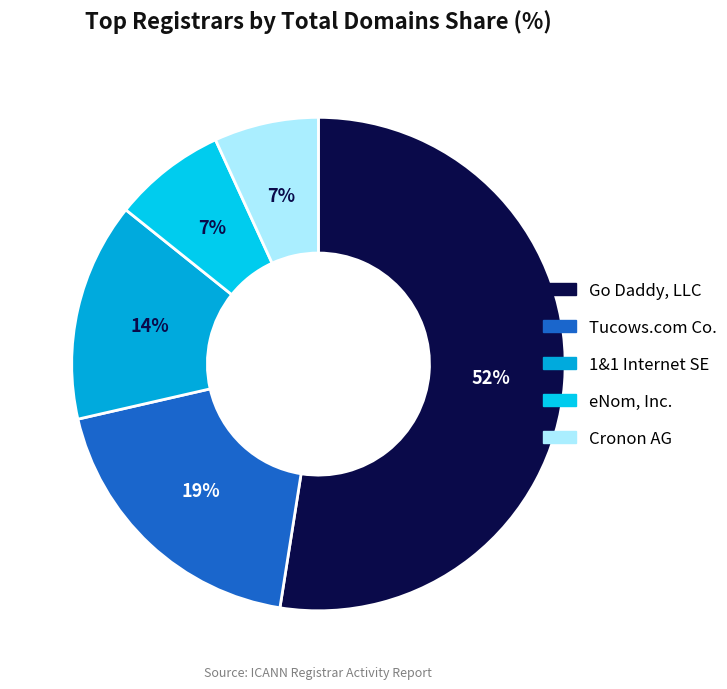

Rank the categories by value from highest to lowest.

Go Daddy, LLC, Tucows.com Co., 1&1 Internet SE, eNom, Inc., Cronon AG